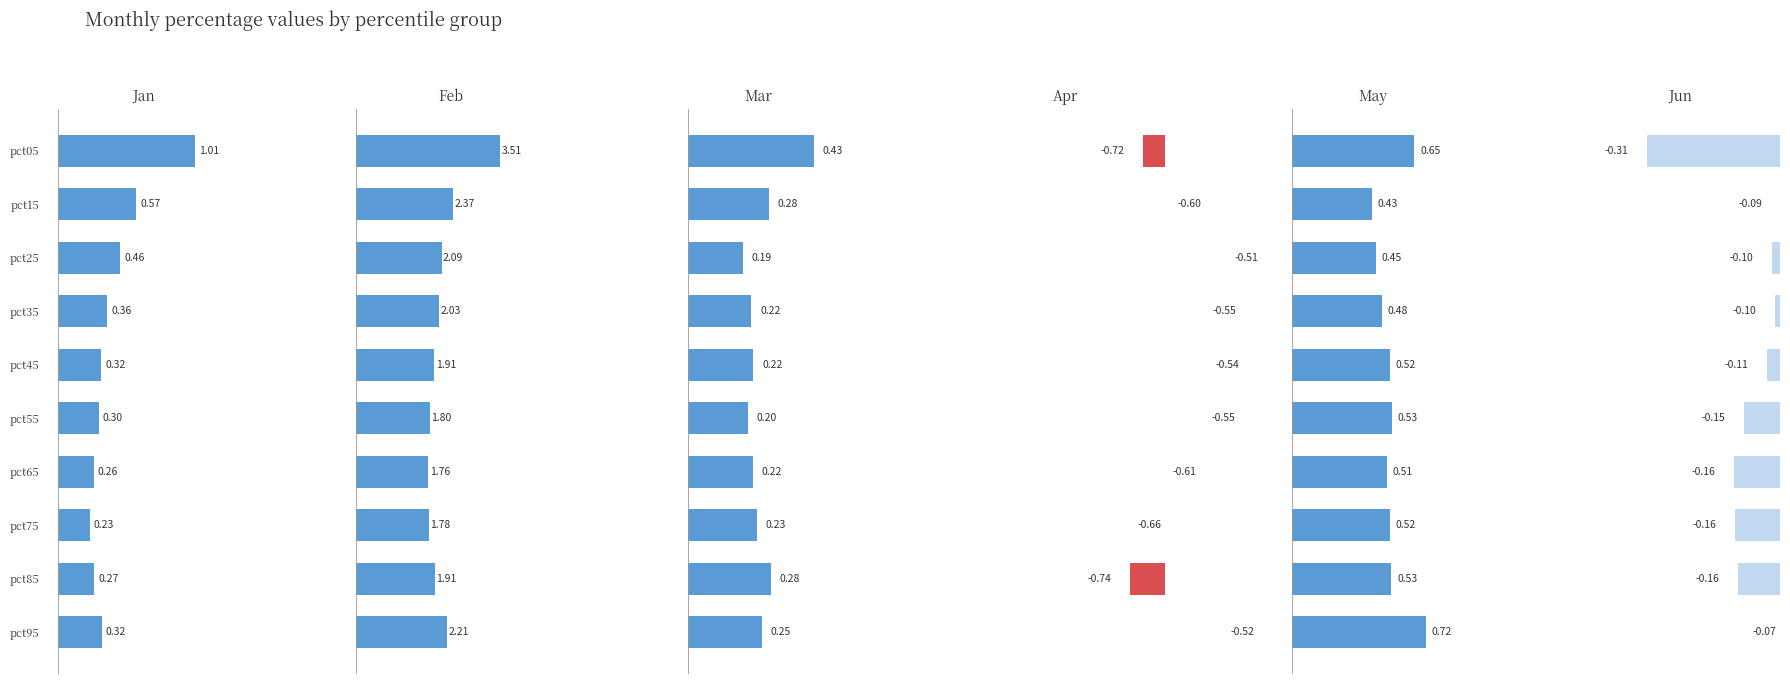

How many groups of bars are there?

10